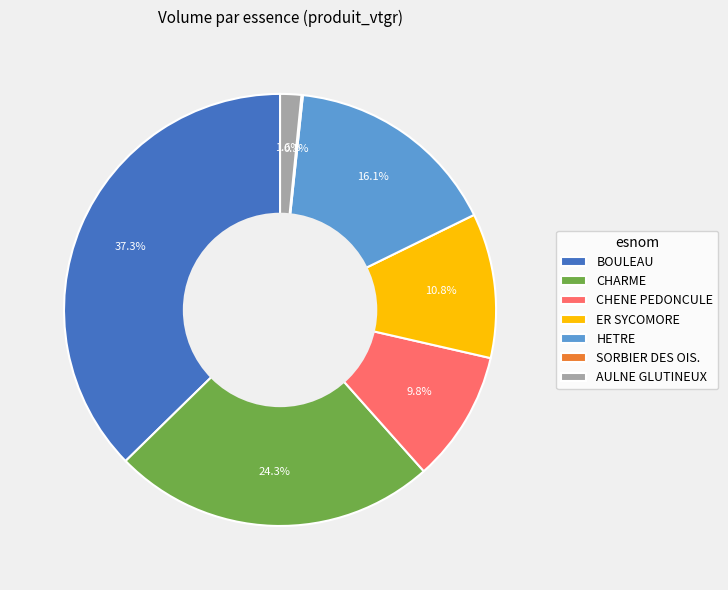

Which category has the biggest portion of the pie?

BOULEAU